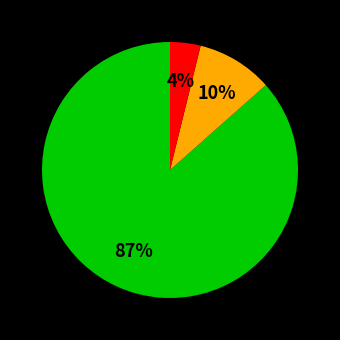

Count the number of slices in the pie.

3